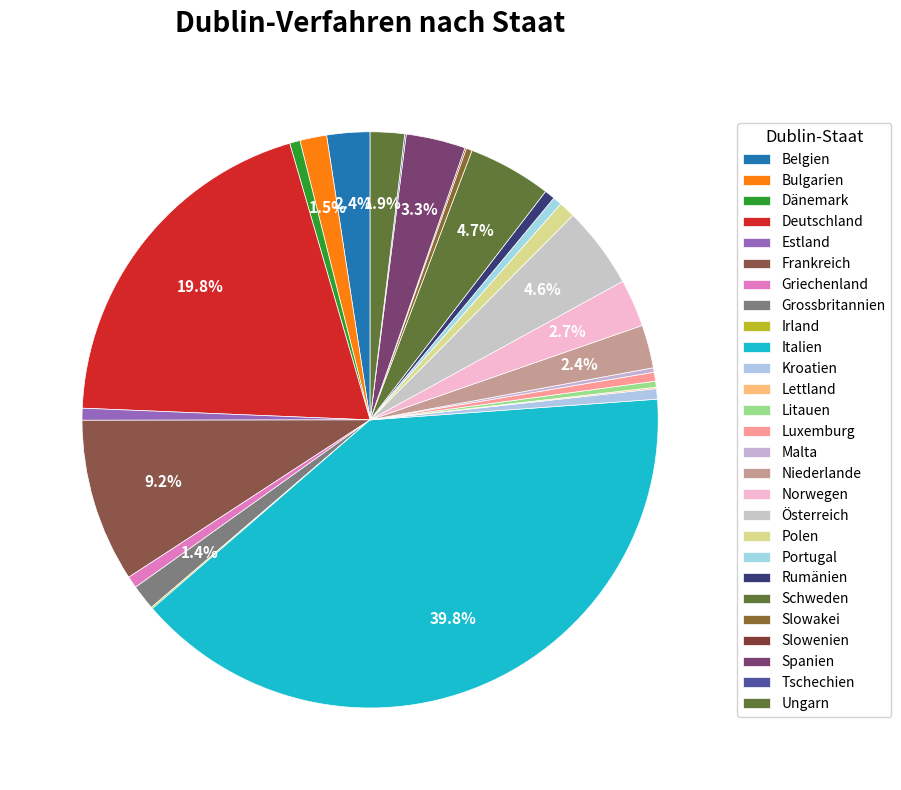

Is Österreich the majority of the pie?

No